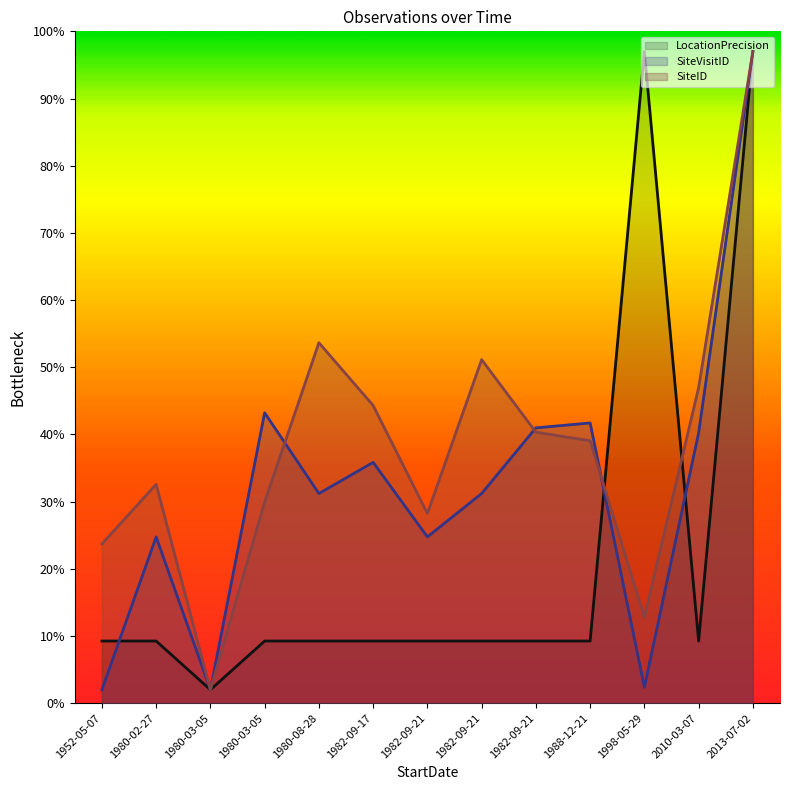

What is the smallest value displayed?

2.0